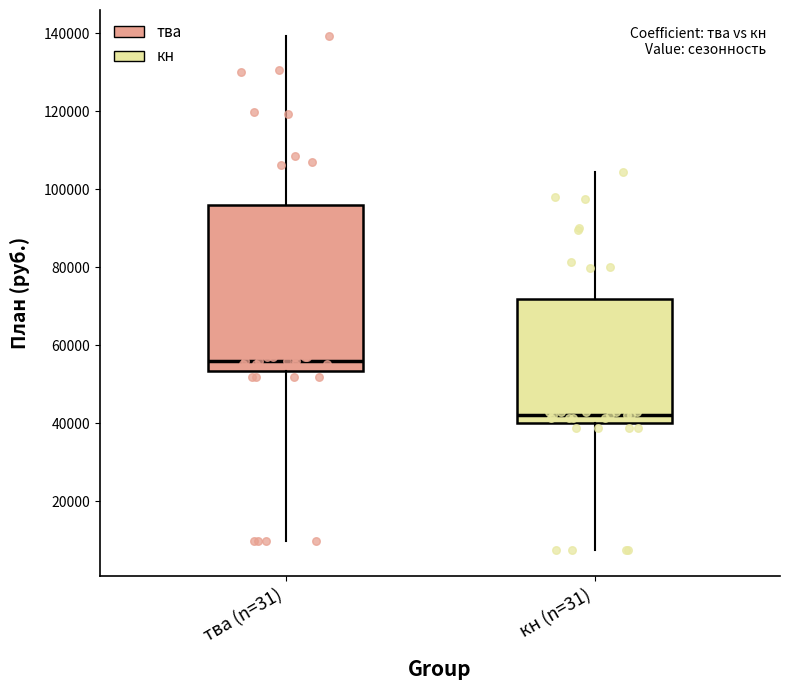

Which box is the tallest, from its lower edge to its upper edge?

тва (n=31)